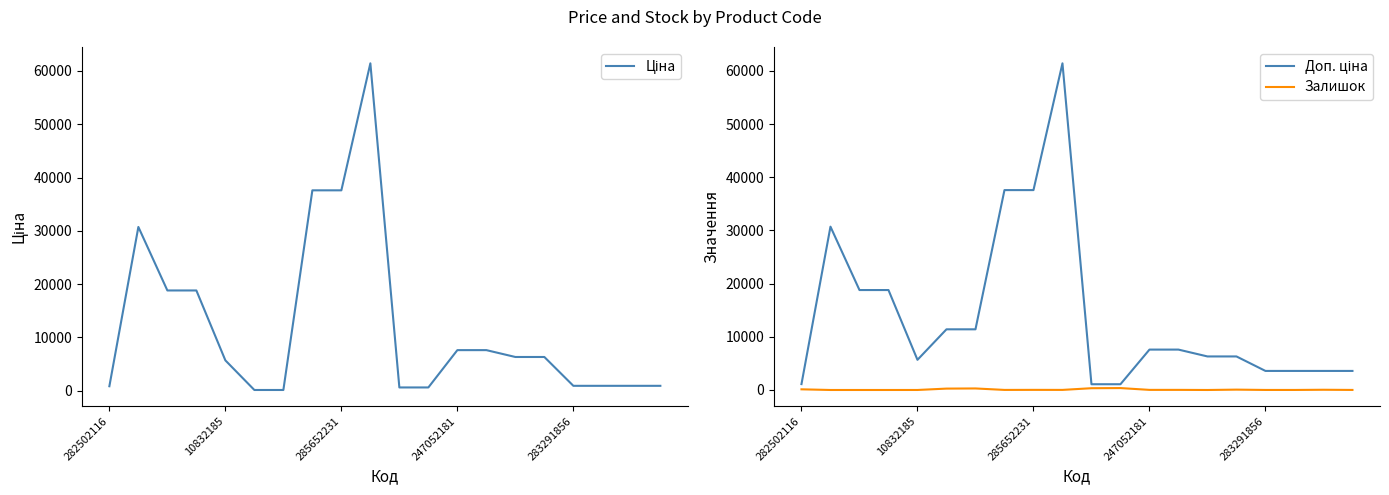

At which category is the sum across all series the highest?

9